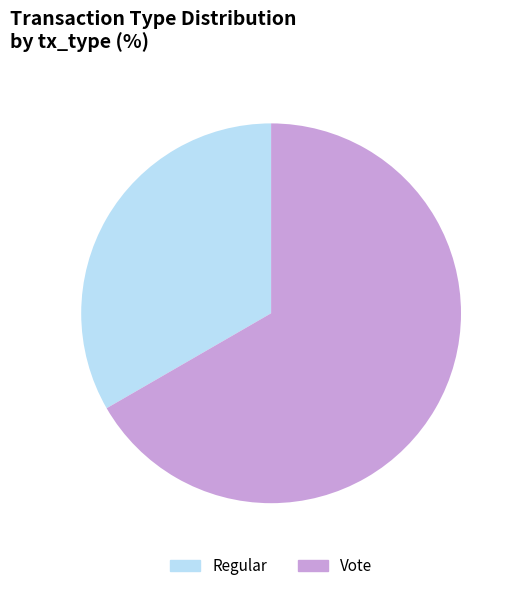

Does any single category account for the majority?

Yes